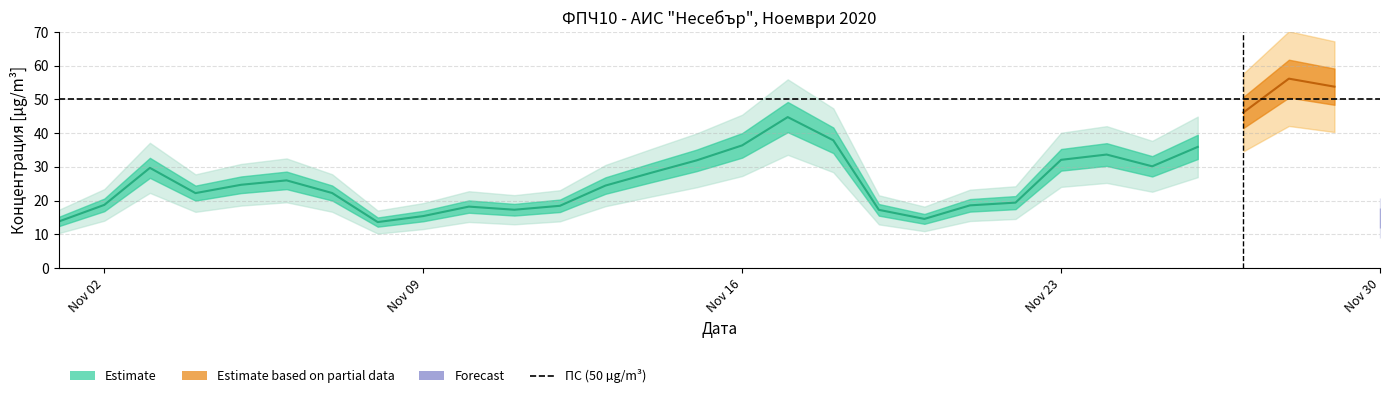

What is the difference between the maximum and minimum values?

42.5